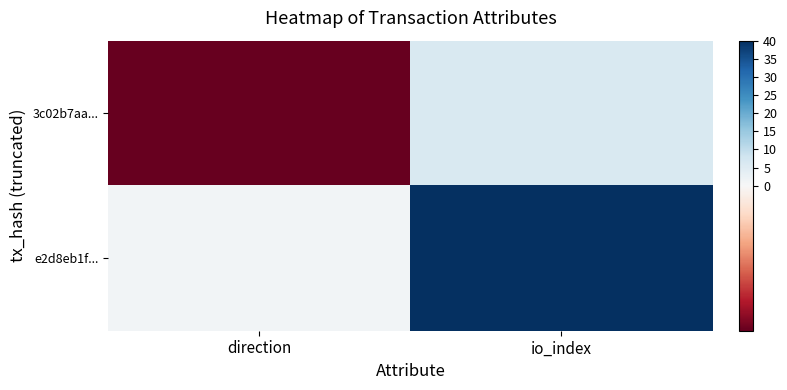

Reading left to right, what are all the values shown in this chart?

3c02b7aa...: direction=-1	io_index=6
e2d8eb1f...: direction=1	io_index=40